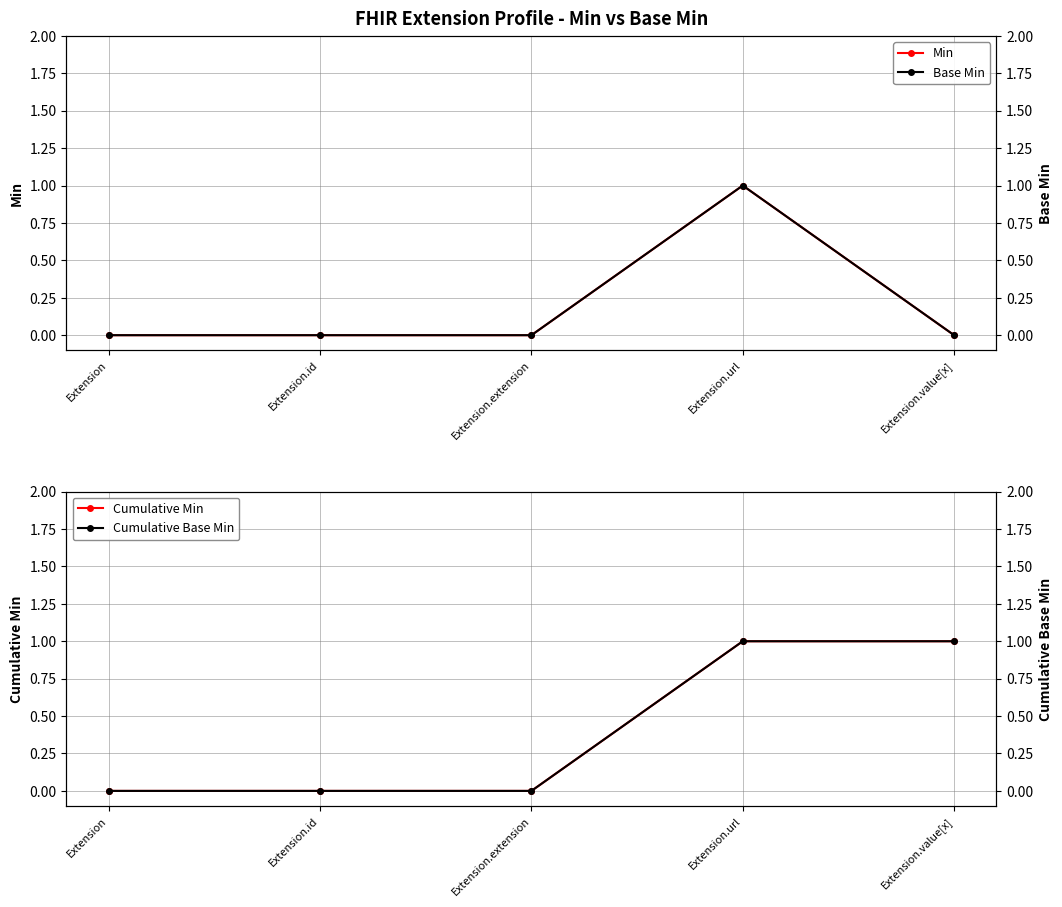

True or false: Base Min has more than 1 interior local peaks.

False